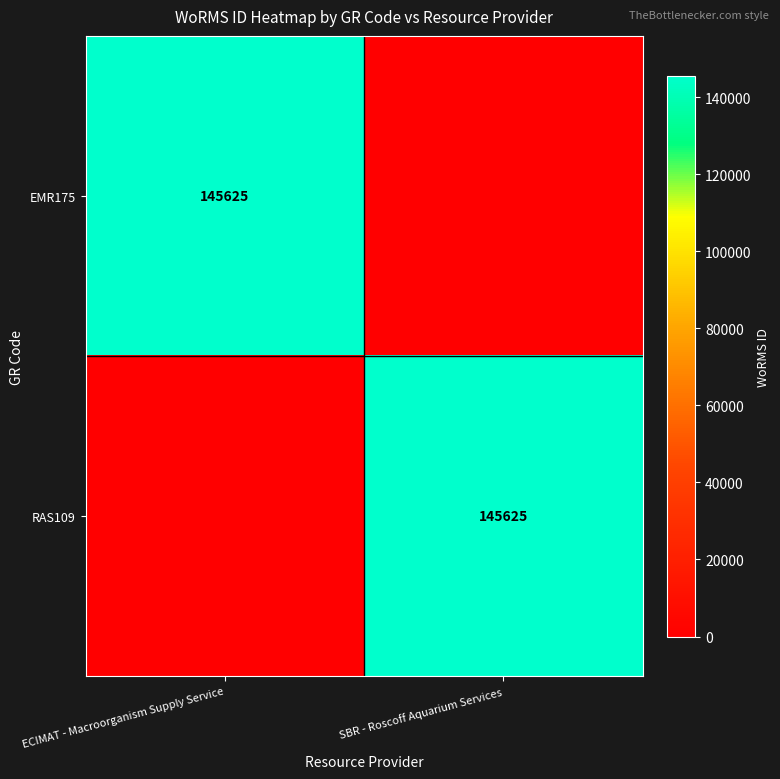

True or false: EMR175 has a value of 65098 at ECIMAT - Macroorganism Supply Service.

False